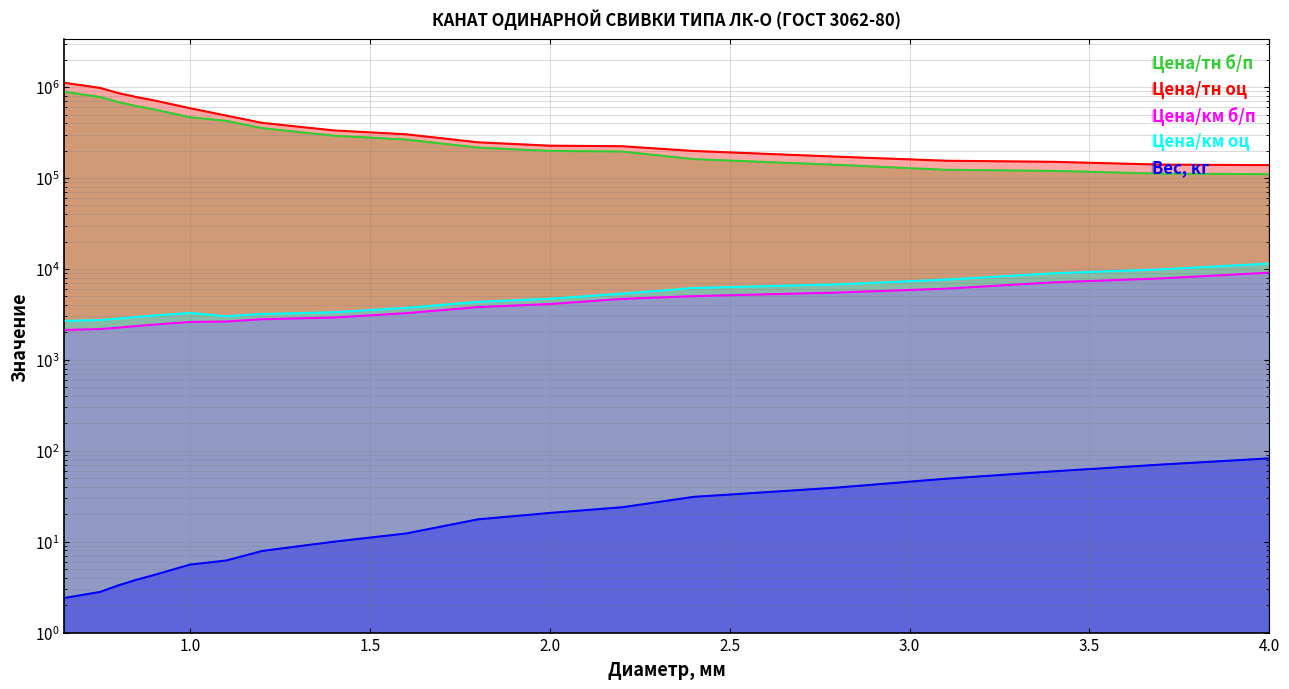

Which label corresponds to the smallest value in the chart?

0.65